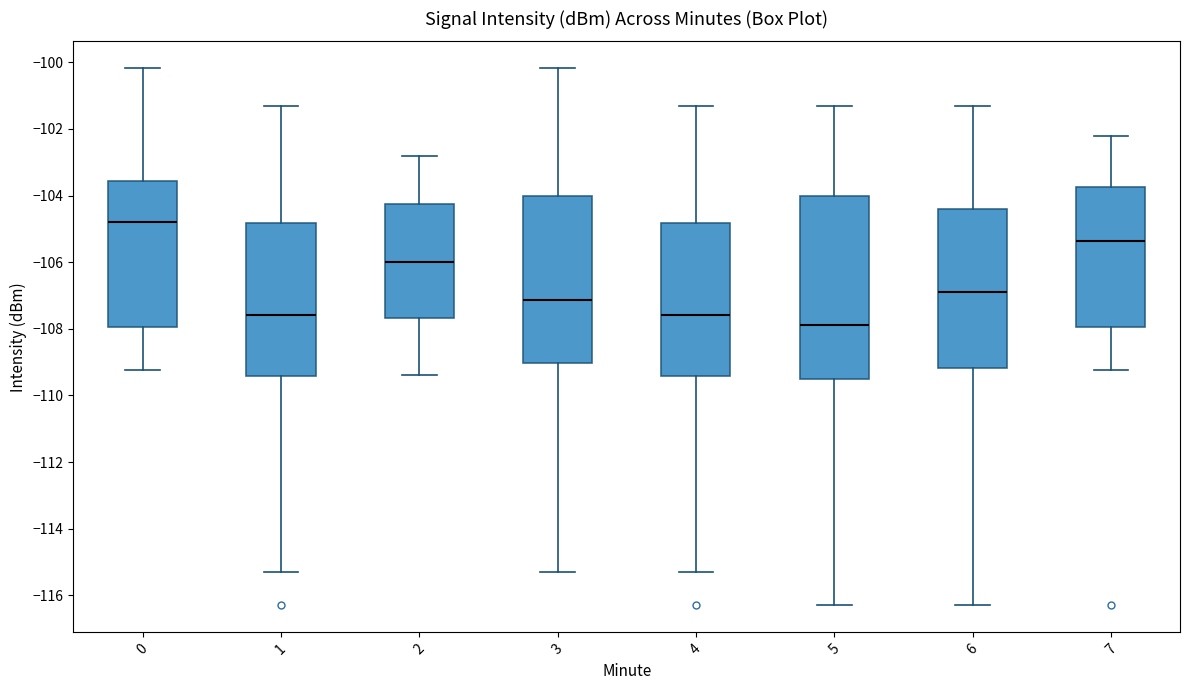

Reading left to right, transcribe this box plot: for each box, give where its median line is, the range the box spans, and where its two whiskers end, as read against the y-axis. The values are not printed on the chart, so give them approximately, as read against the axis.

0: median -104.8, box -108.0 to -103.6, whiskers -109.2 to -100.2
1: median -107.6, box -109.4 to -104.8, whiskers -115.4 to -101.4
2: median -106.0, box -107.6 to -104.2, whiskers -109.4 to -102.8
3: median -107.2, box -109.0 to -104.0, whiskers -115.4 to -100.2
4: median -107.6, box -109.4 to -104.8, whiskers -115.4 to -101.4
5: median -107.8, box -109.4 to -104.0, whiskers -116.4 to -101.4
6: median -106.8, box -109.2 to -104.4, whiskers -116.4 to -101.4
7: median -105.4, box -108.0 to -103.8, whiskers -109.2 to -102.2